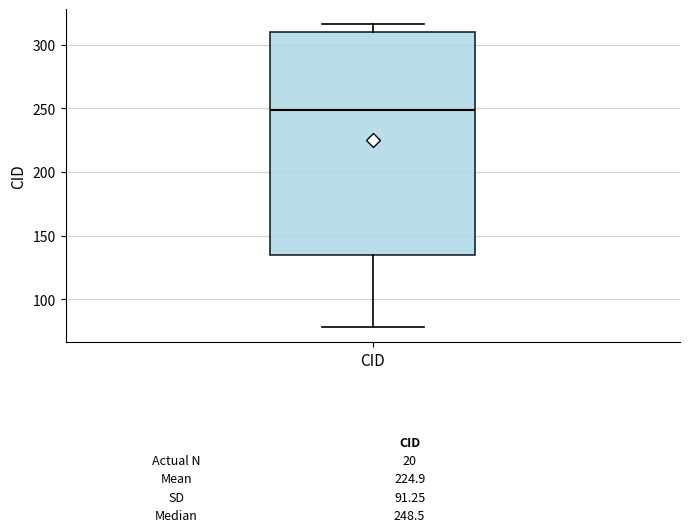

Read this box plot against the y-axis: the position of the median line, the range covered by the box, and the ends of both whiskers. The values are not printed on the chart, so give them approximately, as read against the axis.

median 250, box 135 to 310, whiskers 80 to 315